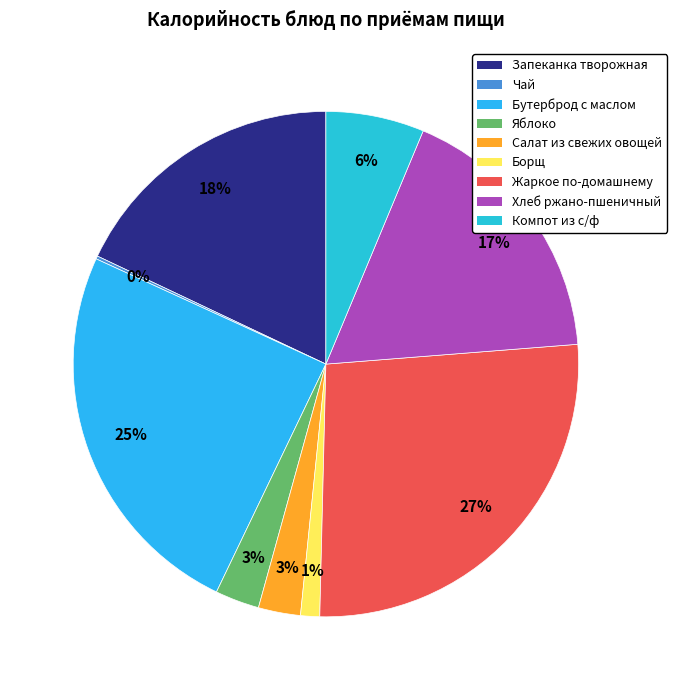

Which slice is the largest?

Жаркое по-домашнему